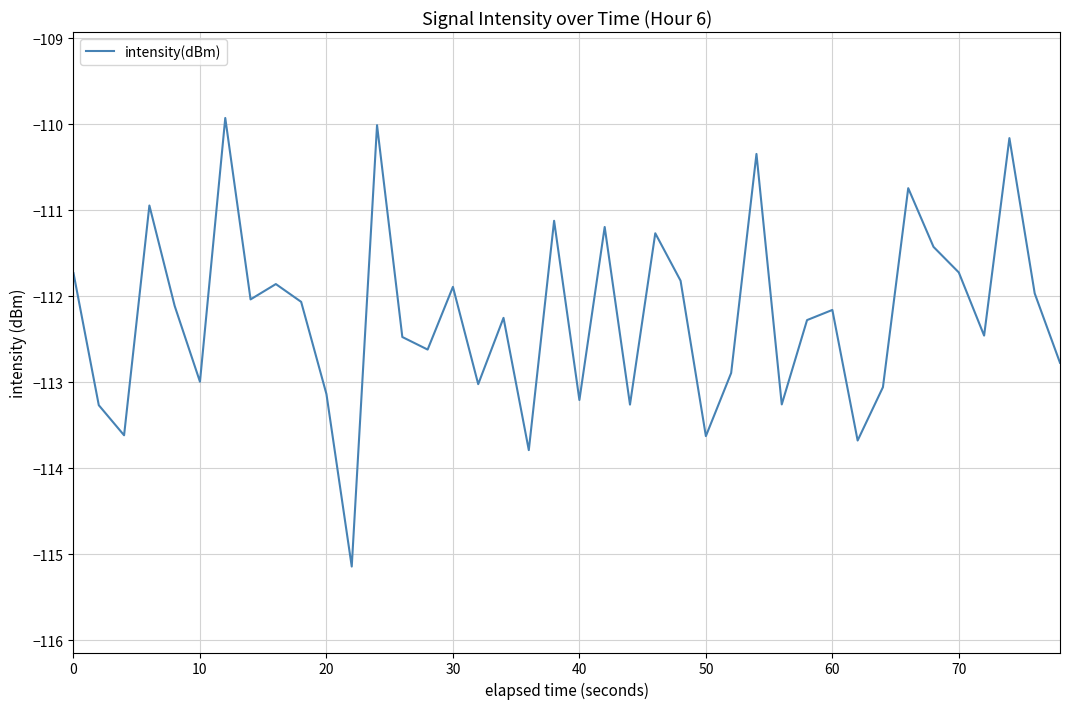

What is the average value?

-112.2